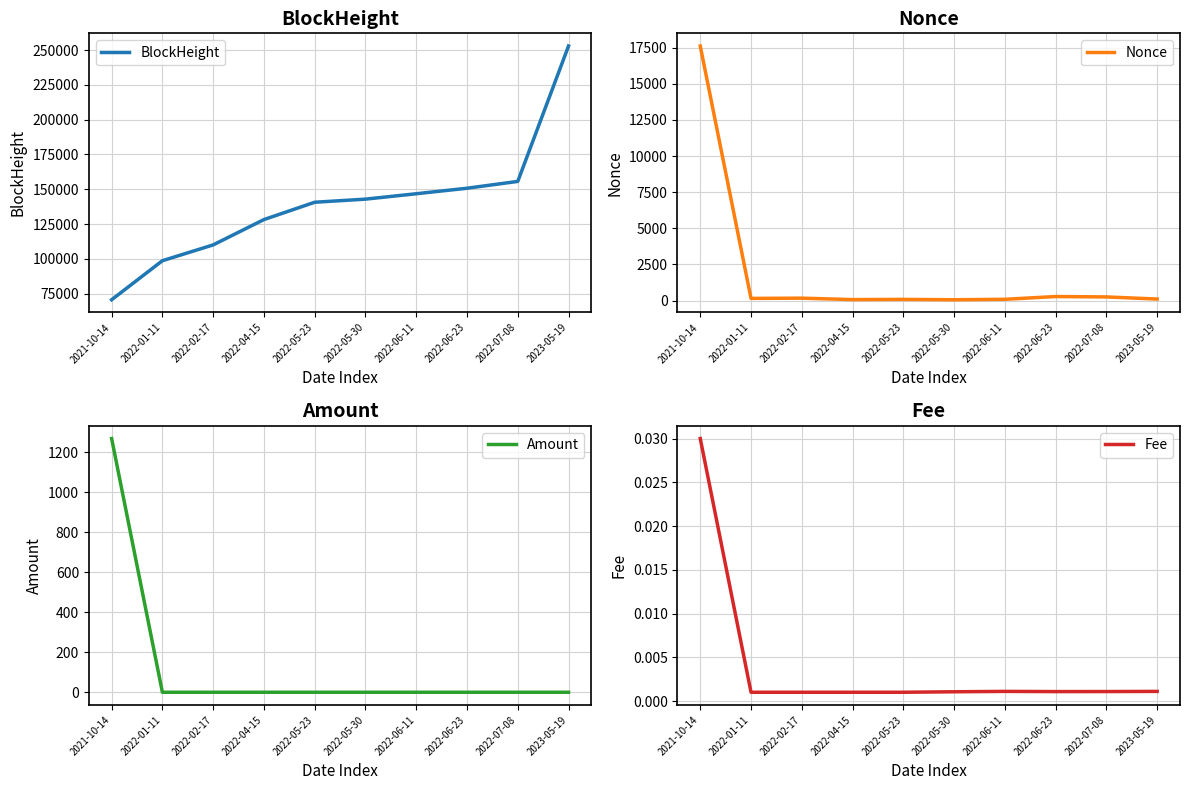

True or false: BlockHeight and Fee cross at least once.

False